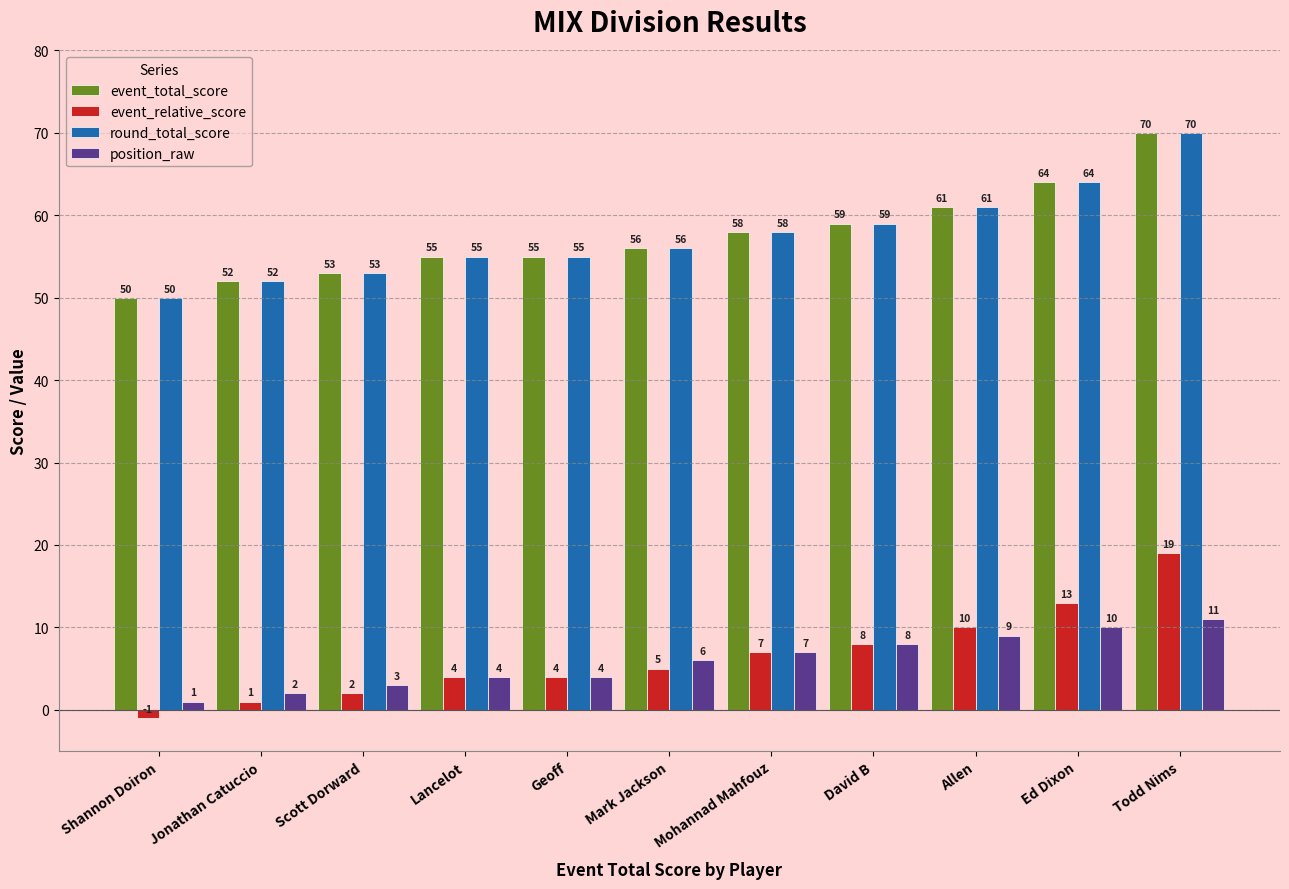

What is the label of the 3rd bar from the right?

Allen